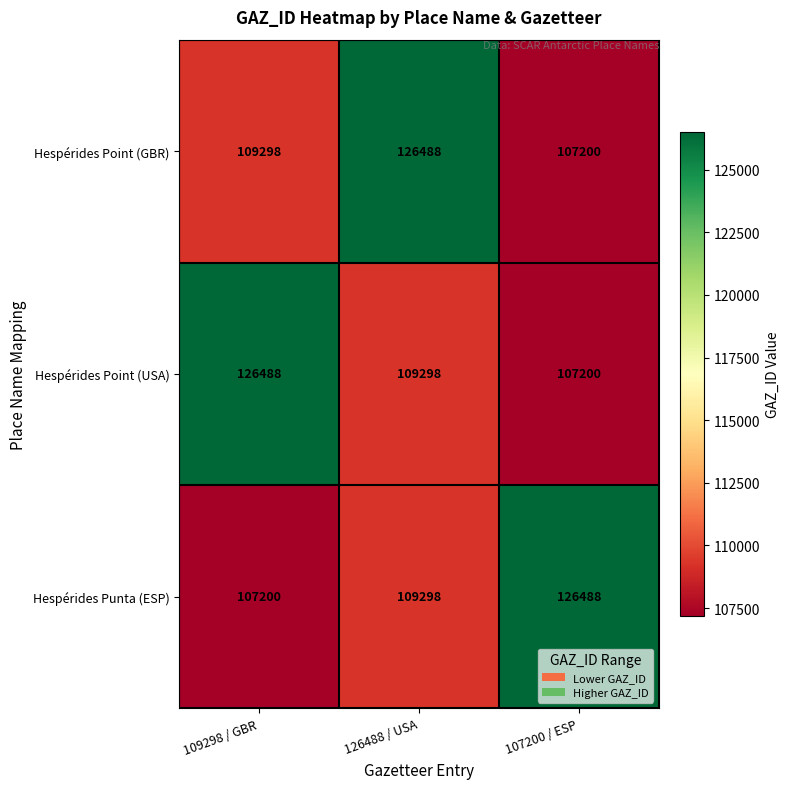

Is it true that Hespérides Point (USA) equals 126488 at 109298 / GBR?

True